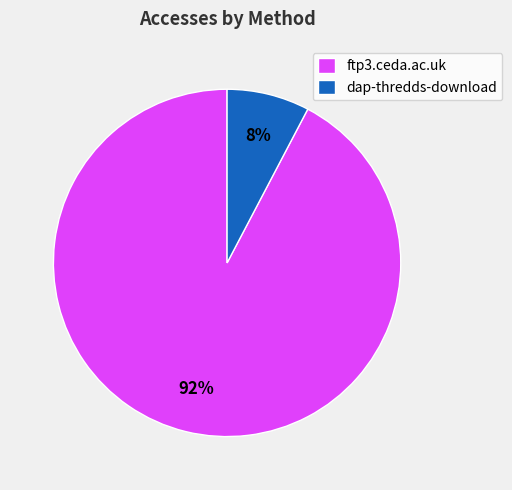

Which slice represents more than half of the pie?

ftp3.ceda.ac.uk